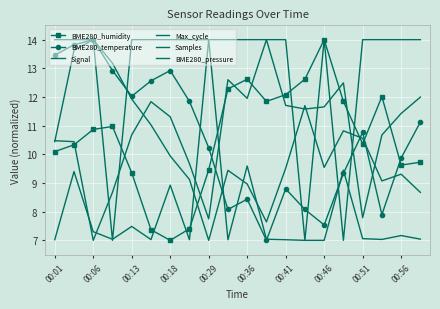

In Samples, how many points are lower than both neighbors (excluding endpoints)?

5